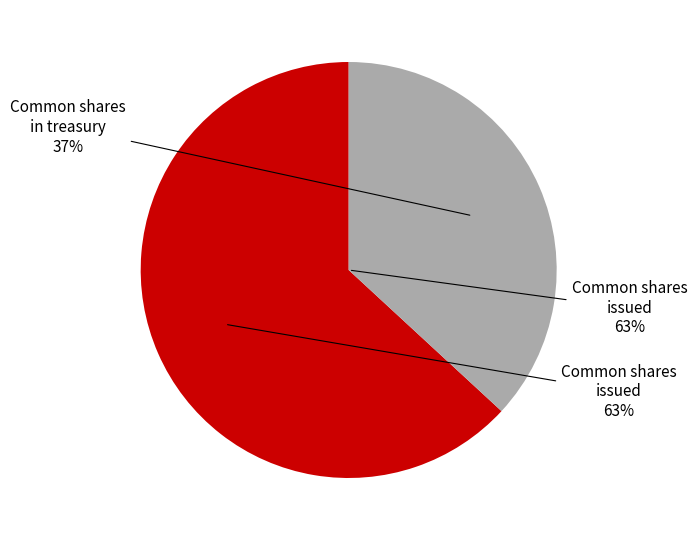

What is the majority slice?

Common shares, shares issued